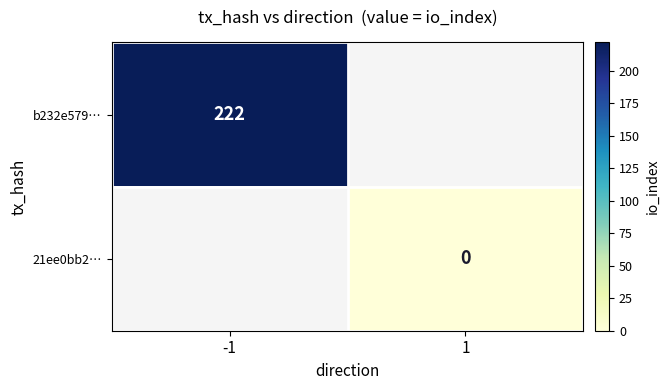

The b232e579… series shows 222 at -1. True or false?

True